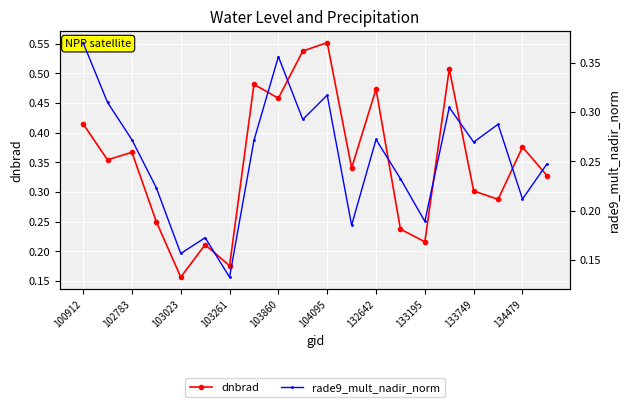

The value of dnbrad at 15 is 0.2. True or false?

False